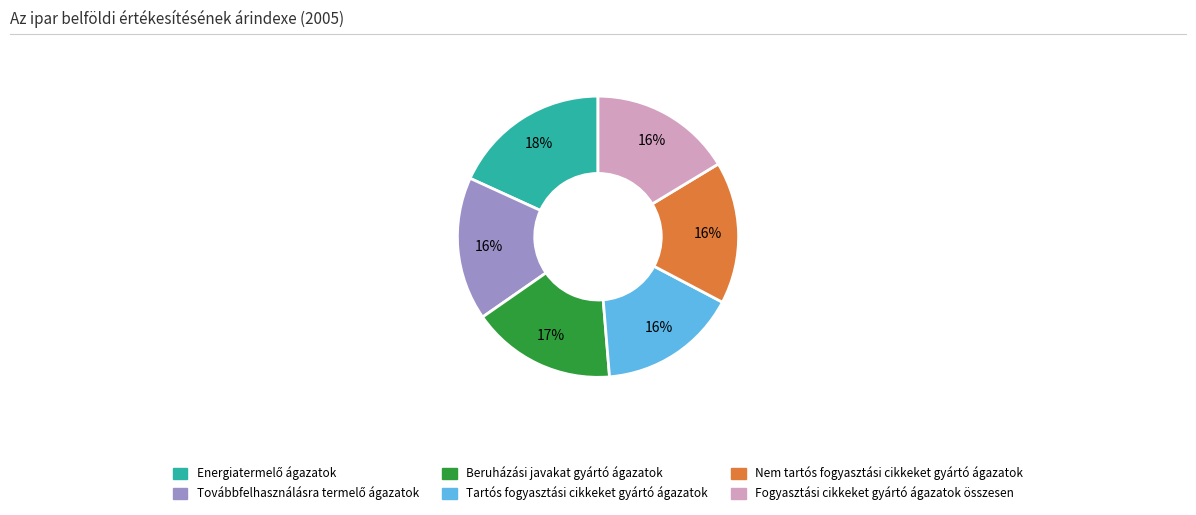

How many slices are in this pie chart?

6